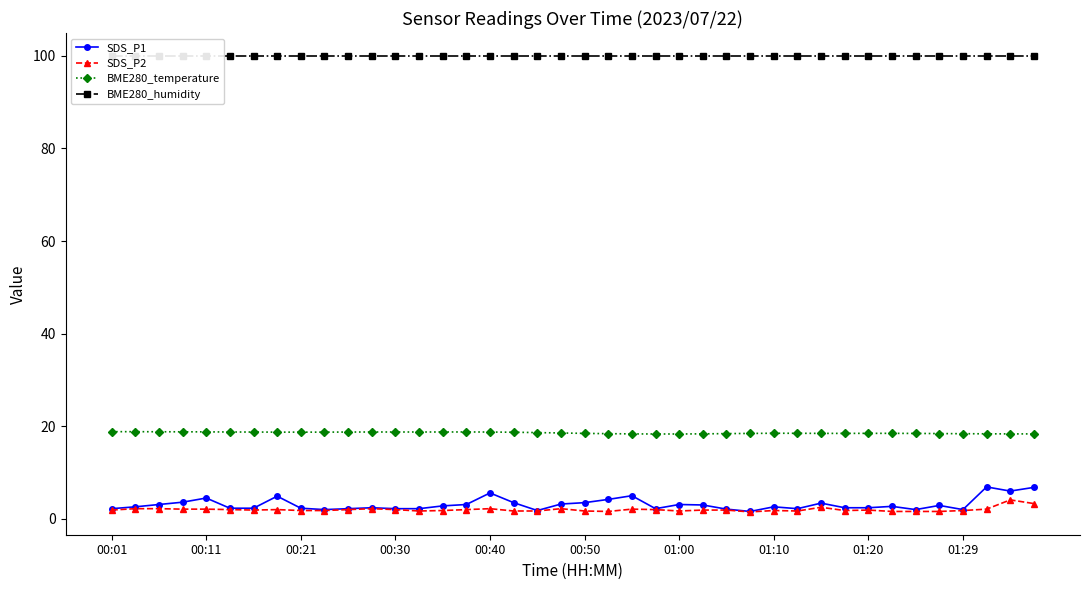

How many interior local valleys does the SDS_P1 series have?

8